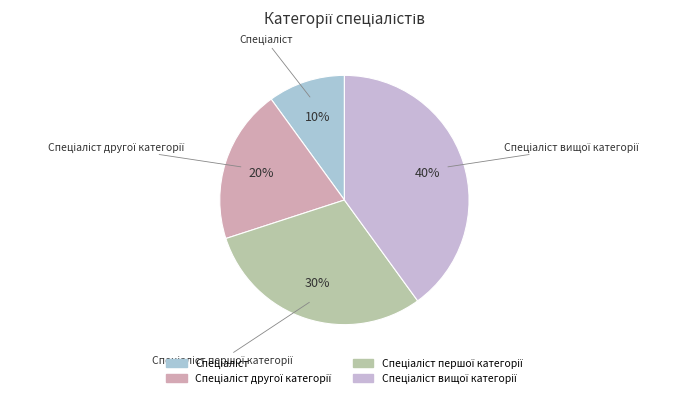

Does any single category account for the majority?

No